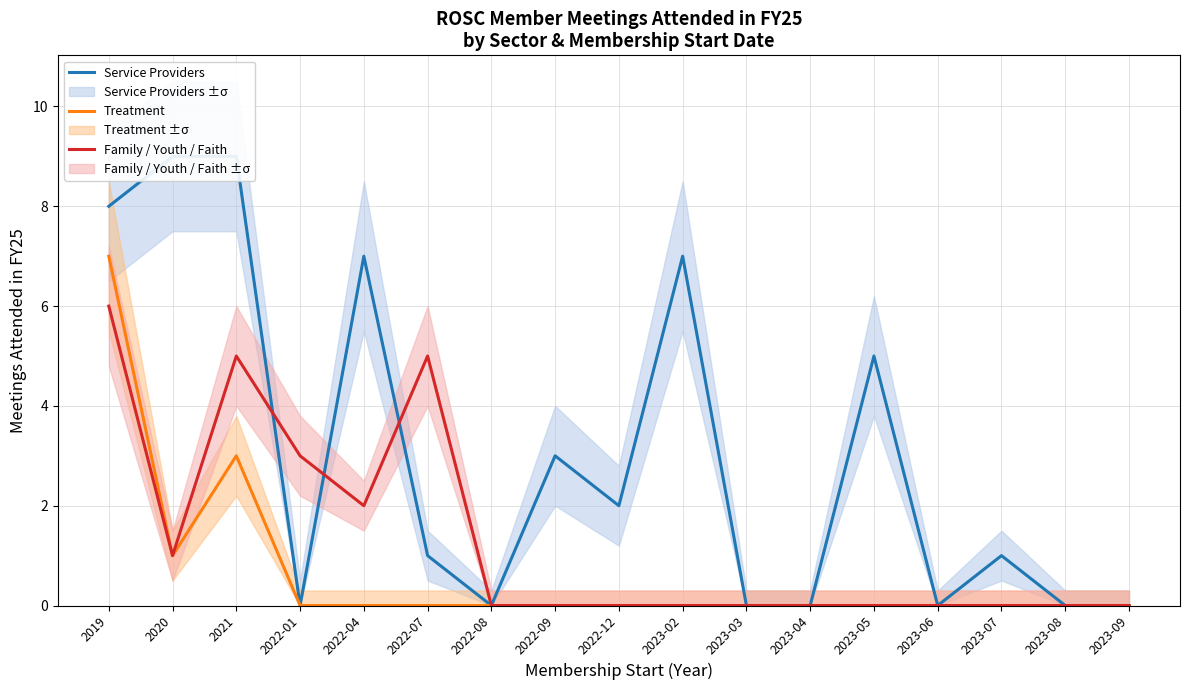

Rank the categories by Family / Youth / Faith value from highest to lowest.

2019, 2021, 2022-07, 2022-01, 2022-04, 2020, 2022-08, 2022-09, 2022-12, 2023-02, 2023-03, 2023-04, 2023-05, 2023-06, 2023-07, 2023-08, 2023-09